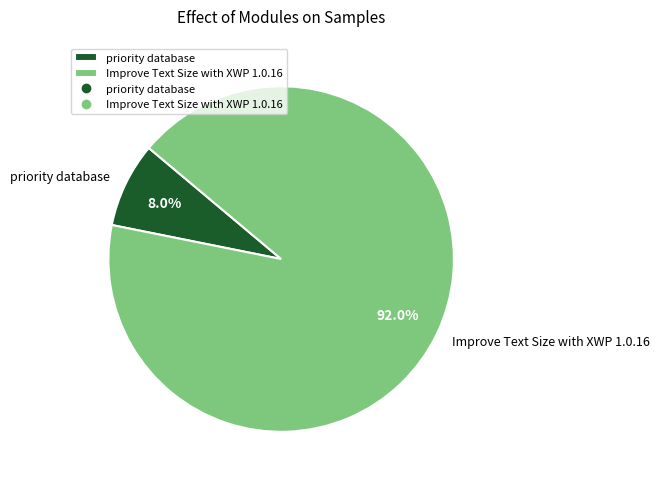

Is it true that priority database is 20% of the pie?

False